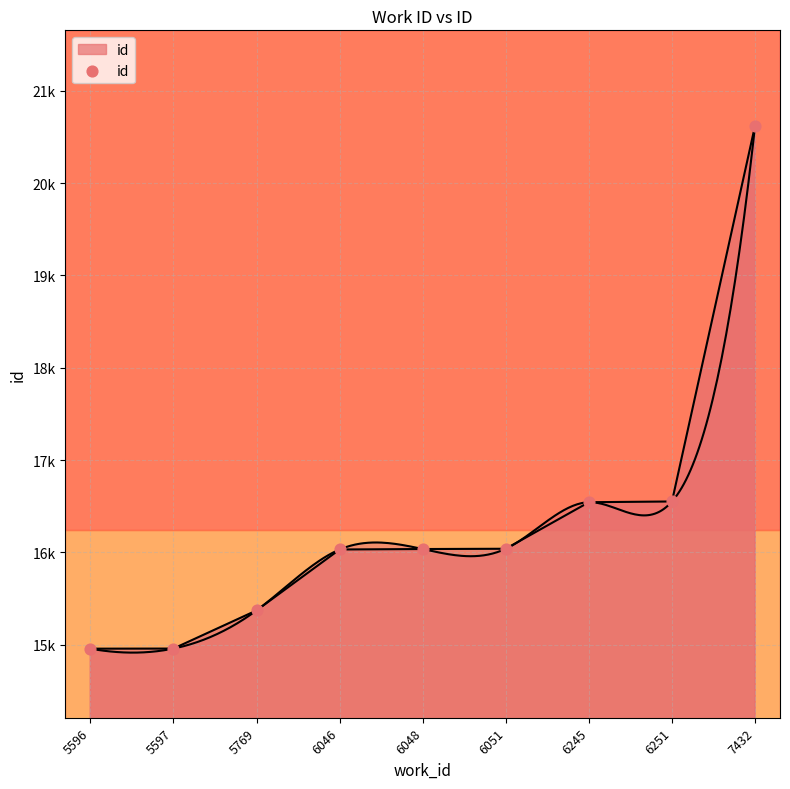

Which has a higher value, 5596 or 6245?

6245